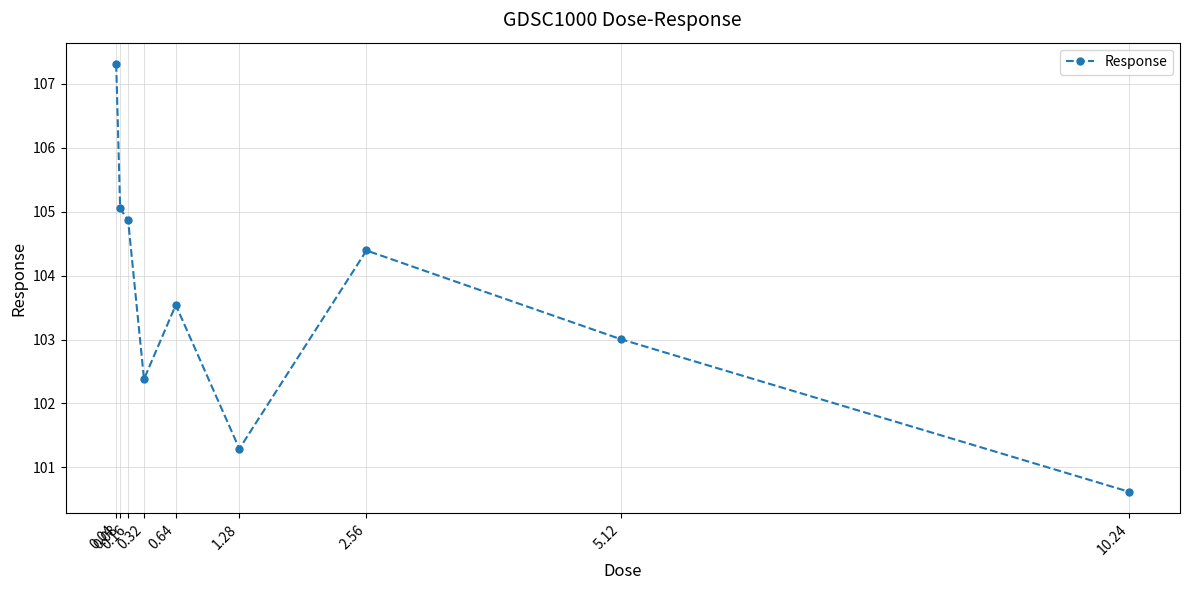

How many interior local valleys (lower than both neighbors) does the data have?

2